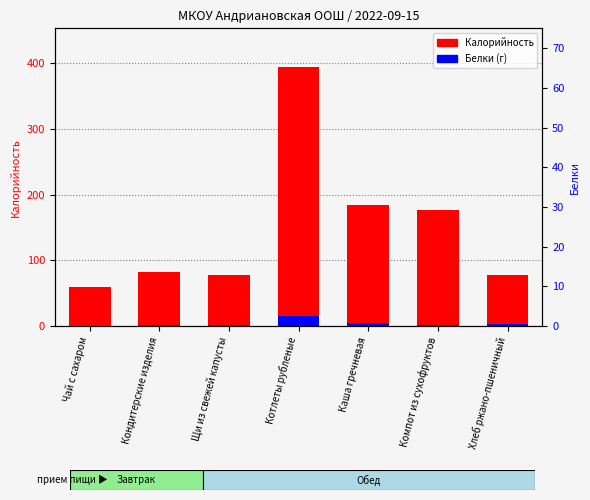

What position from the left is Каша гречневая?

5